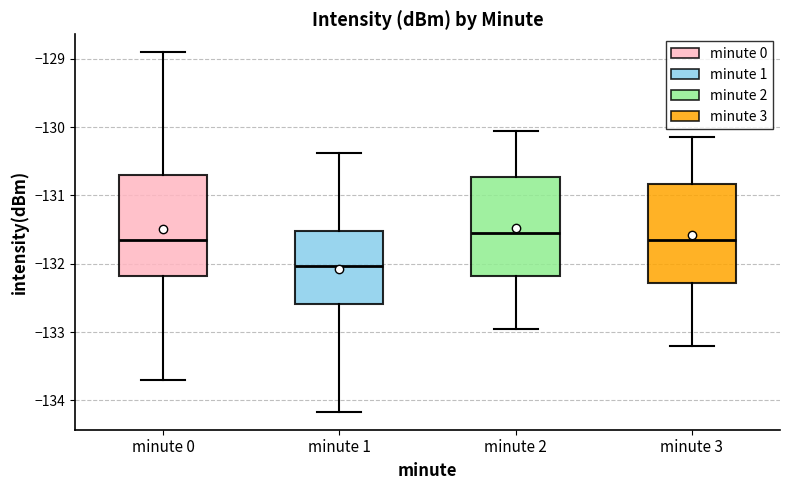

Reading left to right, transcribe this box plot: for each box, give where its median line is, the range the box spans, and where its two whiskers end, as read against the y-axis. The values are not printed on the chart, so give them approximately, as read against the axis.

minute 0: median -131.7, box -132.2 to -130.7, whiskers -133.7 to -128.9
minute 1: median -132.0, box -132.6 to -131.5, whiskers -134.2 to -130.4
minute 2: median -131.5, box -132.2 to -130.7, whiskers -132.9 to -130.0
minute 3: median -131.6, box -132.3 to -130.8, whiskers -133.2 to -130.1